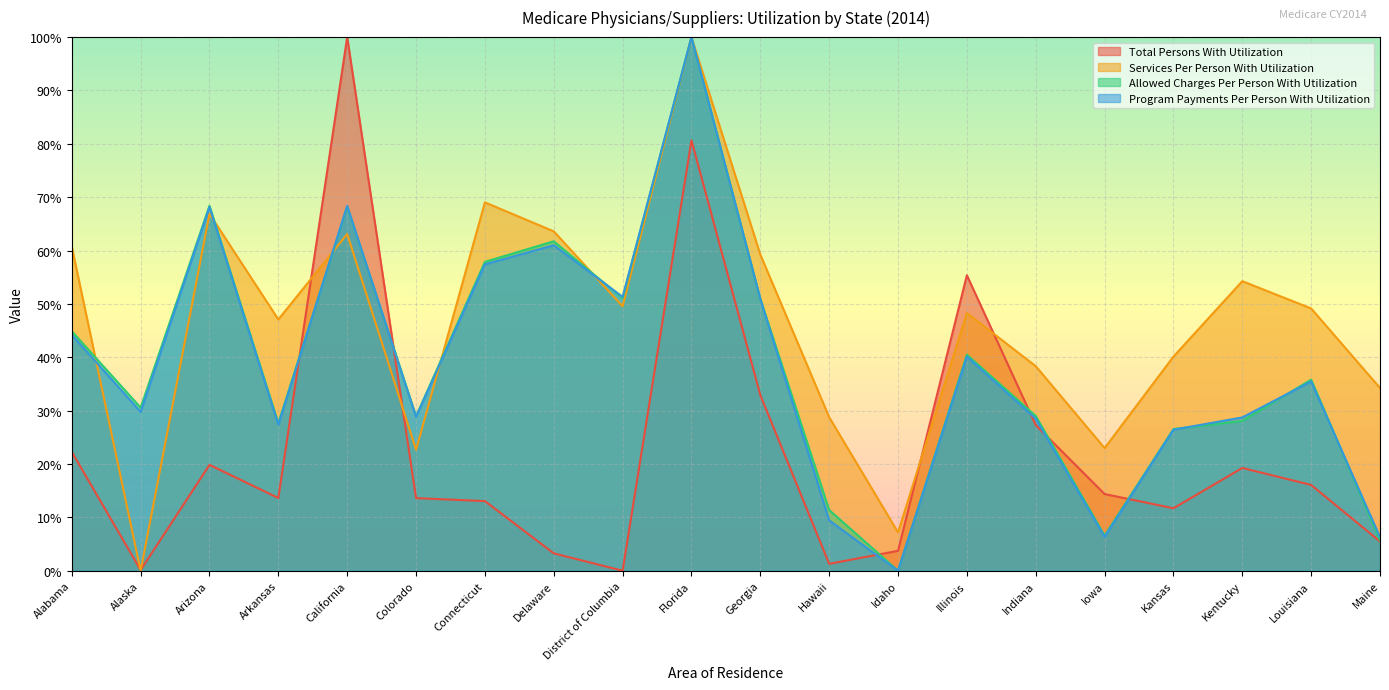

What is the difference between the second highest and minimum values in the Total Persons With Utilization series?

80.7